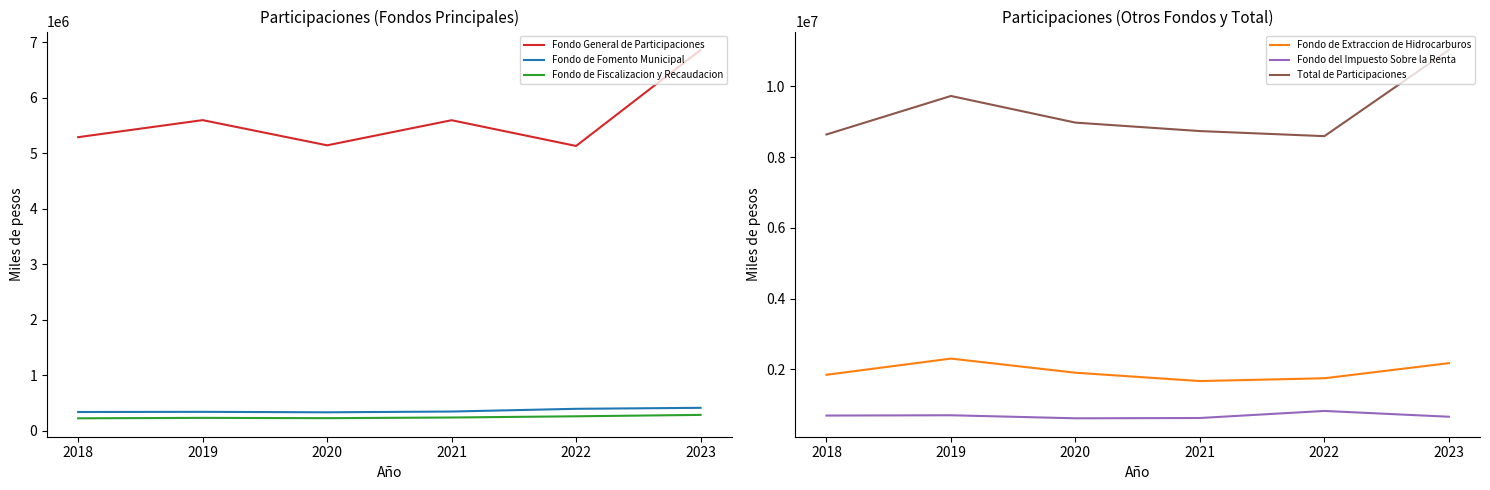

What is the value of the Fondo de Extraccion de Hidrocarburos point at the 2nd from the left?

2302659